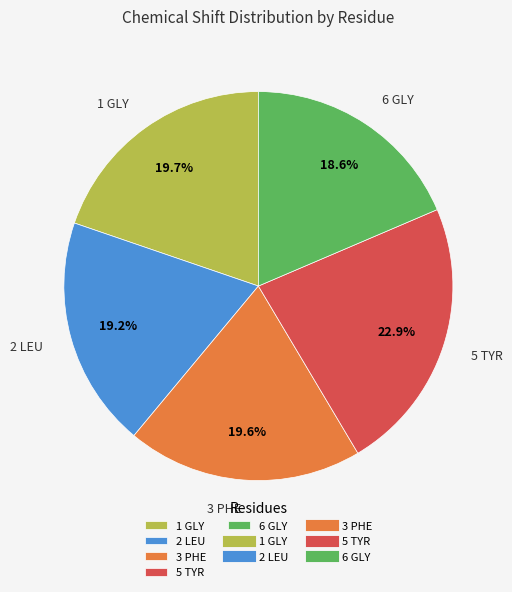

How many slices are in this pie chart?

5